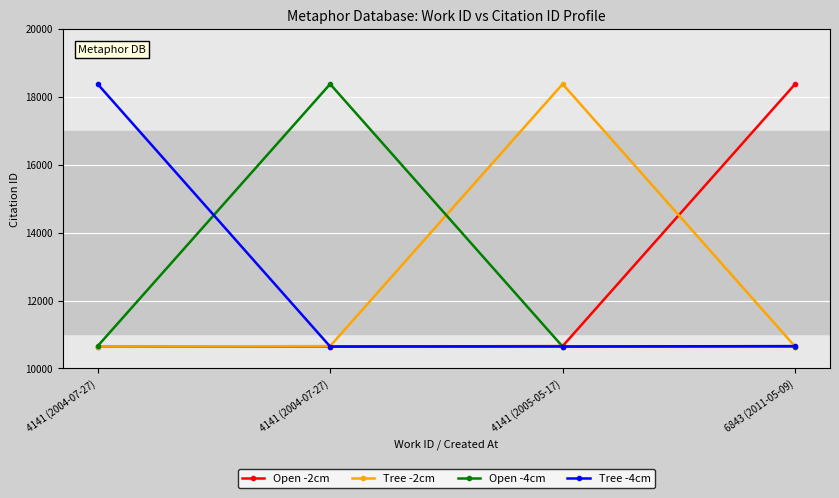

How many lines are shown in the chart?

4